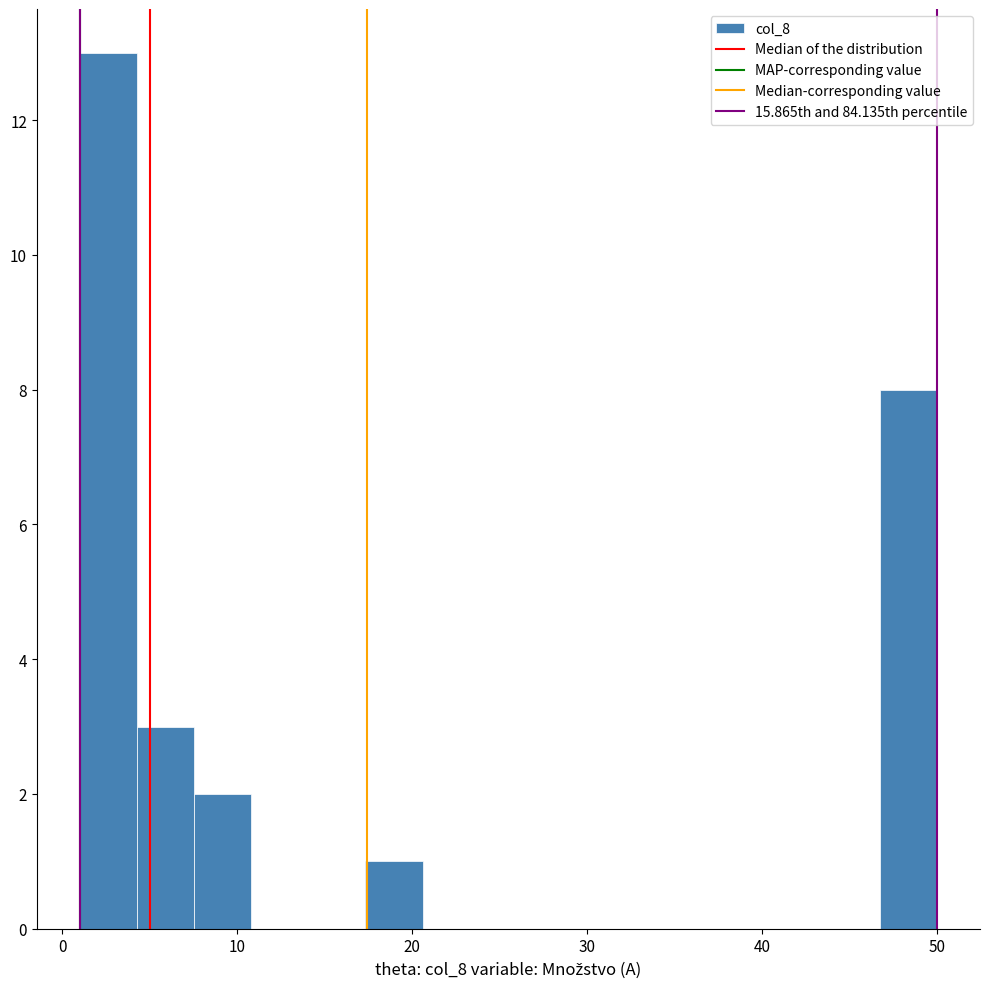

Read against the x-axis, roughly where is the centre of the tallest bar?

3